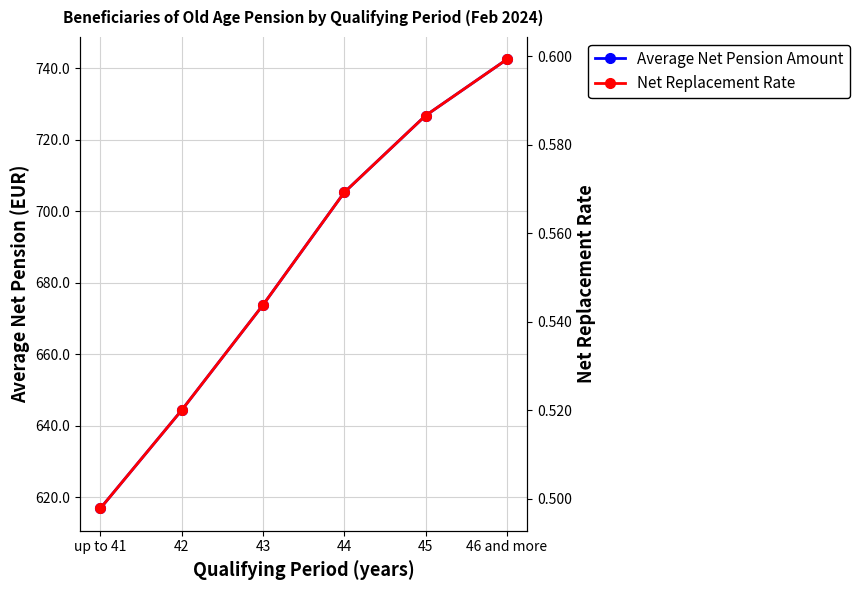

True or false: Average Net Pension Amount and Net Replacement Rate cross at least once.

False